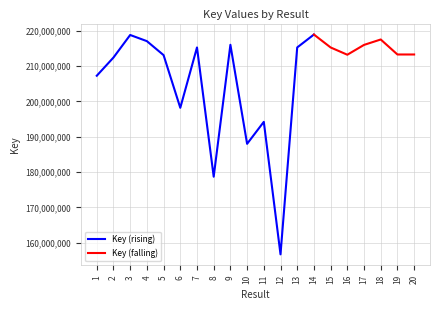

What is the sum of all values?

4137866529